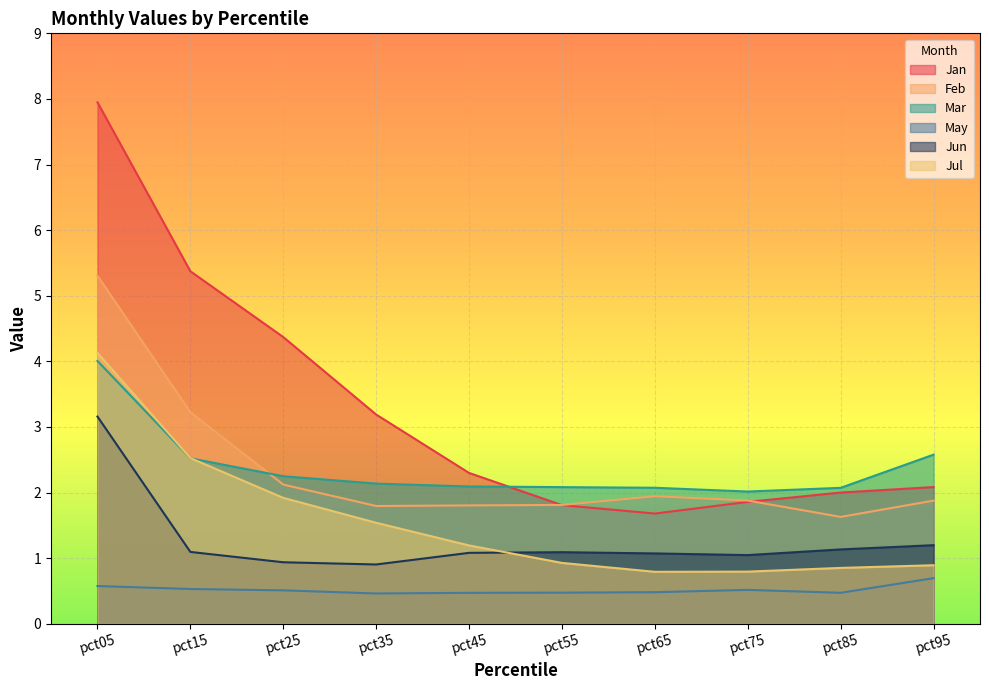

At how many categories does at least one series exceed 4?

3